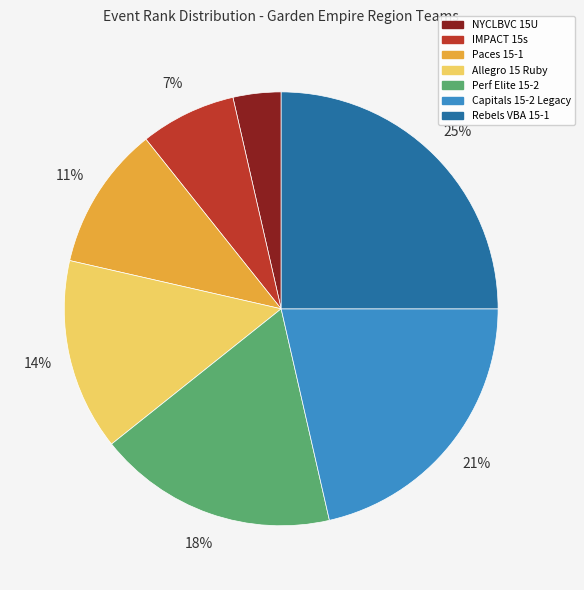

To the nearest percent, what portion does NYCLBVC 15U represent?

4%